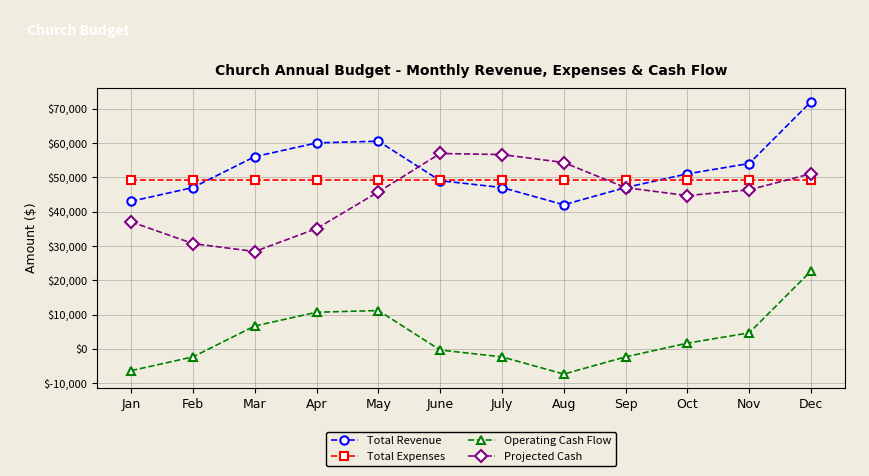

At which category is the sum across all series the highest?

Dec